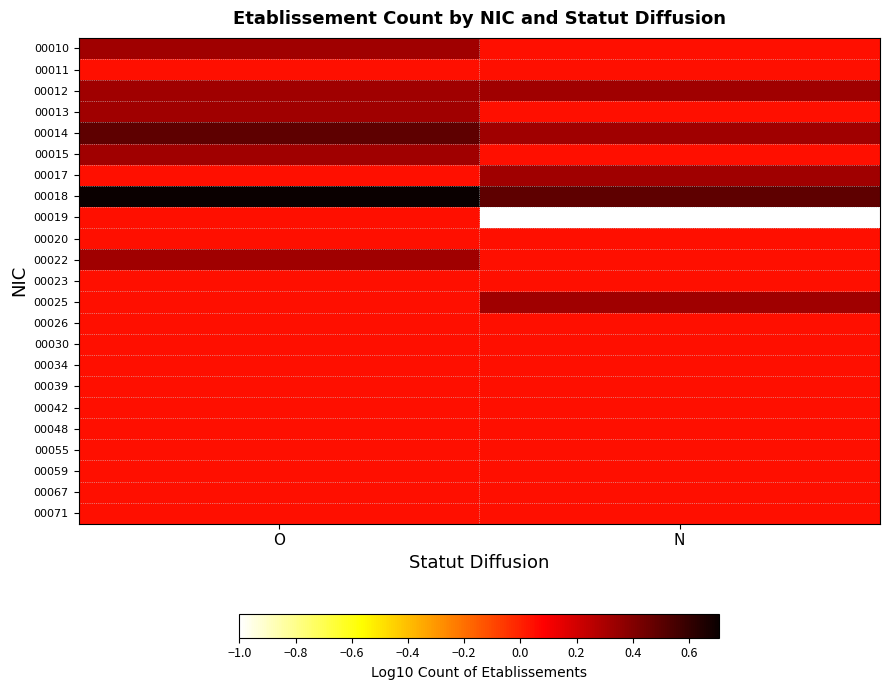

Reading left to right, list all the values displayed in this chart.

00010: O=0.3	N=0.0
00011: O=0.0	N=0.0
00012: O=0.3	N=0.3
00013: O=0.3	N=0.0
00014: O=0.5	N=0.3
00015: O=0.3	N=0.0
00017: O=0.0	N=0.3
00018: O=0.7	N=0.5
00019: O=0.0	N=-1.0
00020: O=0.0	N=0.0
00022: O=0.3	N=0.0
00023: O=0.0	N=0.0
00025: O=0.0	N=0.3
00026: O=0.0	N=0.0
00030: O=0.0	N=0.0
00034: O=0.0	N=0.0
00039: O=0.0	N=0.0
00042: O=0.0	N=0.0
00048: O=0.0	N=0.0
00055: O=0.0	N=0.0
00059: O=0.0	N=0.0
00067: O=0.0	N=0.0
00071: O=0.0	N=0.0